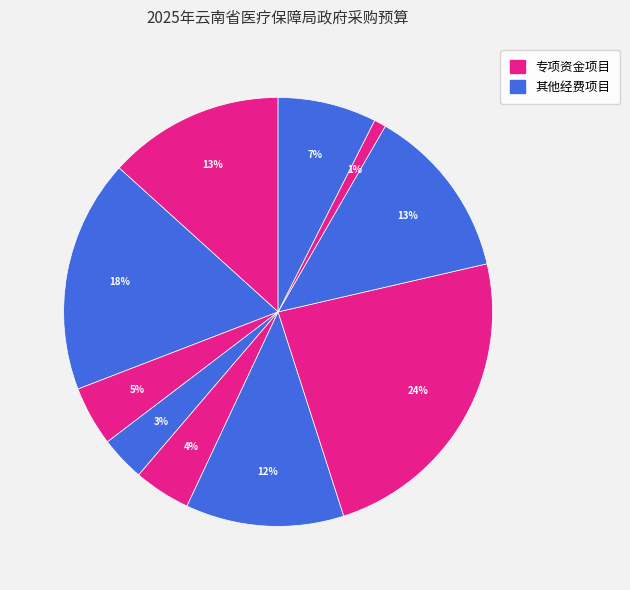

Is there any slice that represents more than half of the pie?

No